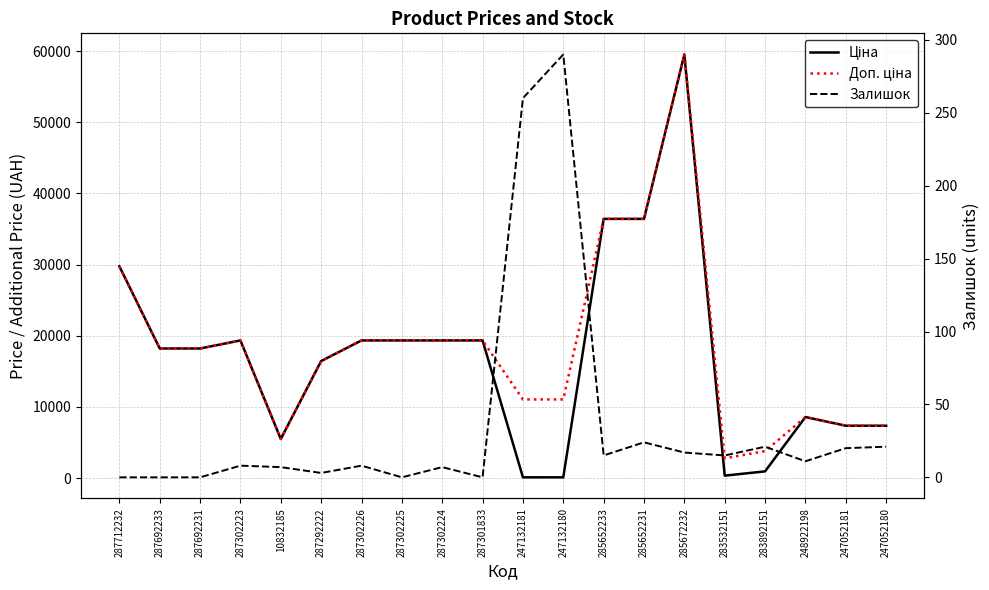

At which category does Ціна reach its first local peak?

287302223